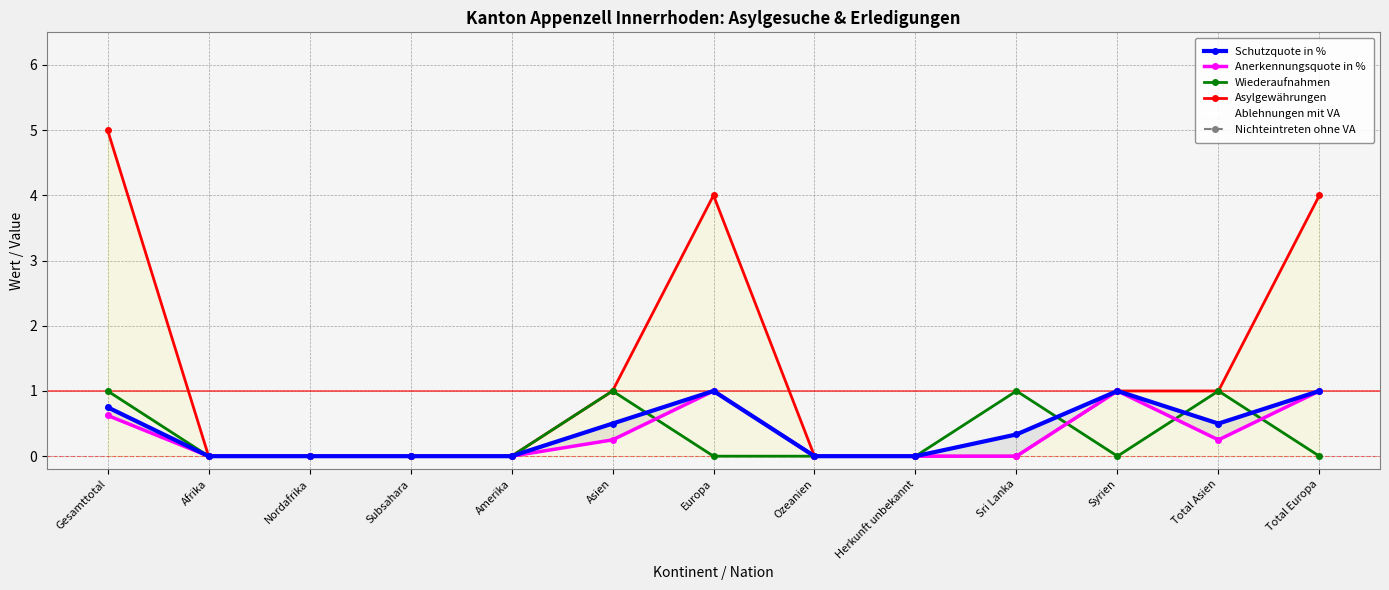

Which series changed the most between Subsahara and Herkunft unbekannt?

Schutzquote in %